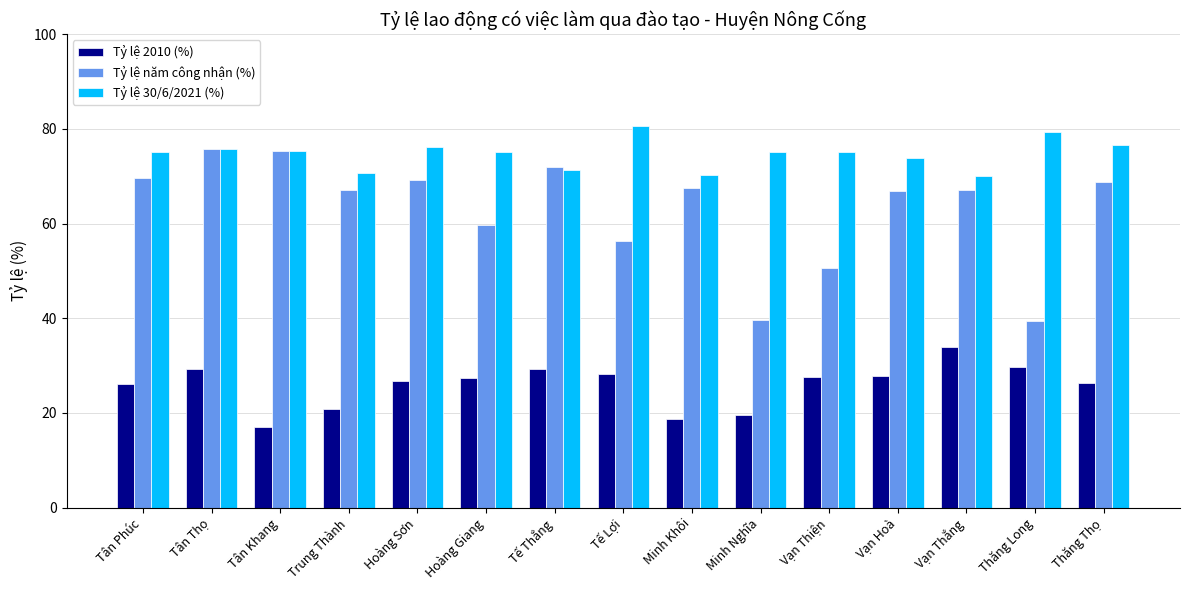

What is the sum of all Tỷ lệ 30/6/2021 (%) values?

1120.1